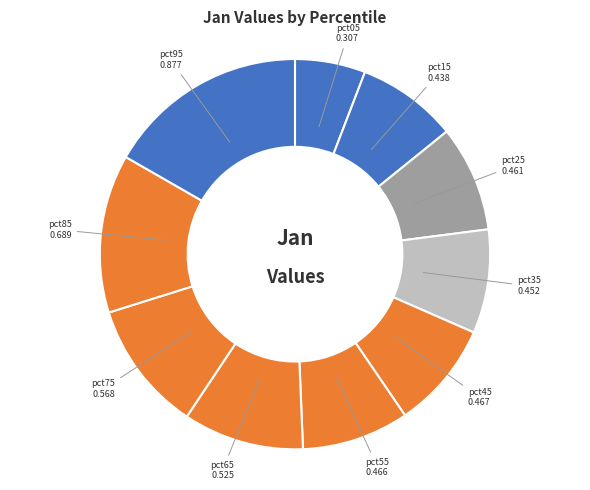

To the nearest percent, what is the average slice percentage?

10%